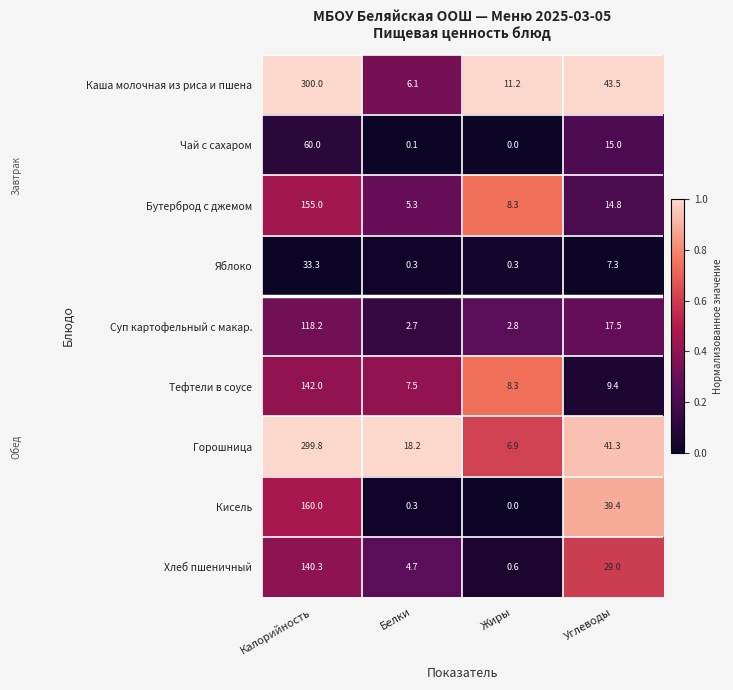

What is the greatest value displayed?

300.0